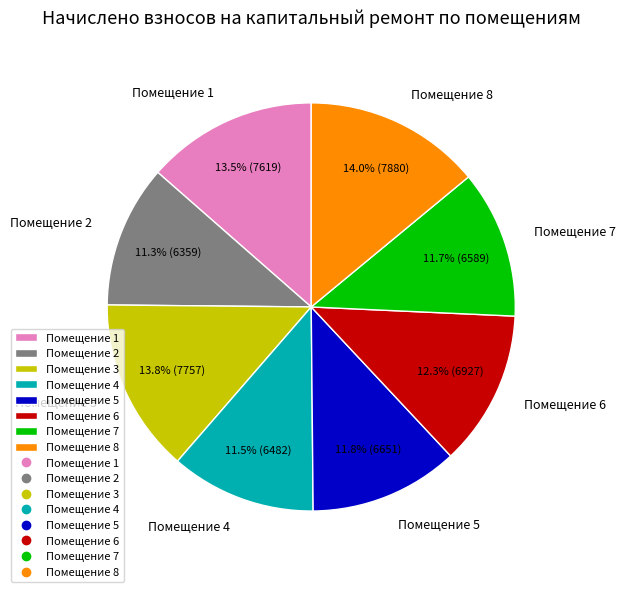

How many segments does this pie chart have?

8